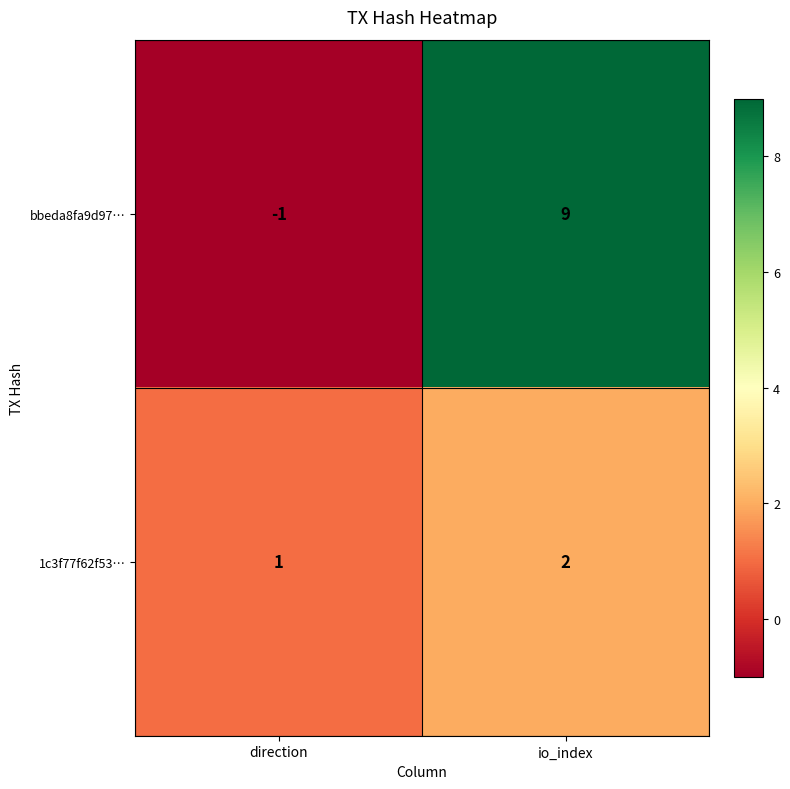

What is the approximate value of bbeda8fa9d97… at io_index, to the nearest 5?

10